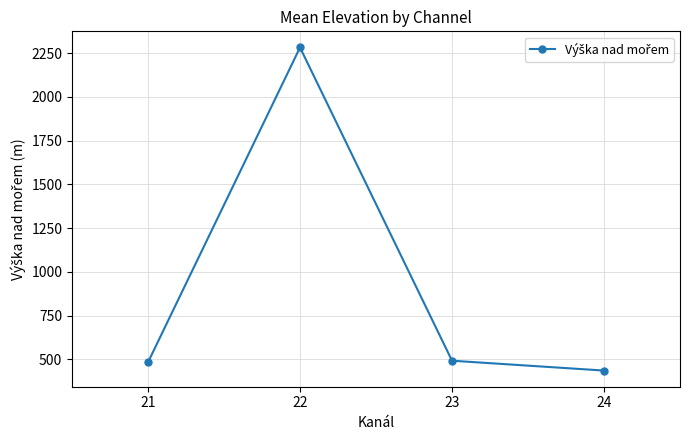

Is it true that the value at 24 is 436.0?

True